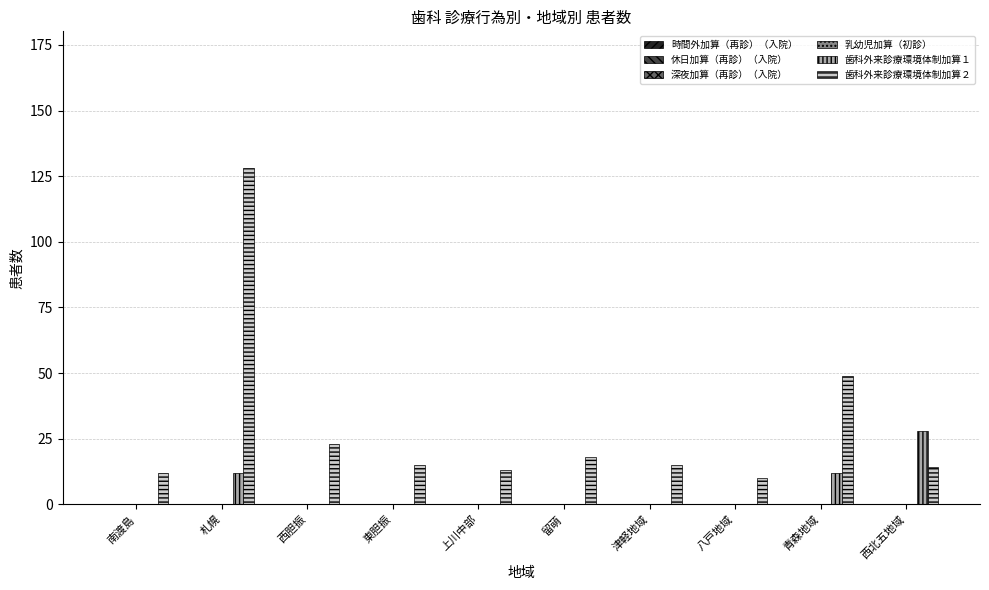

Between 札幌 and 留萌, which series saw the biggest shift?

歯科外来診療環境体制加算２